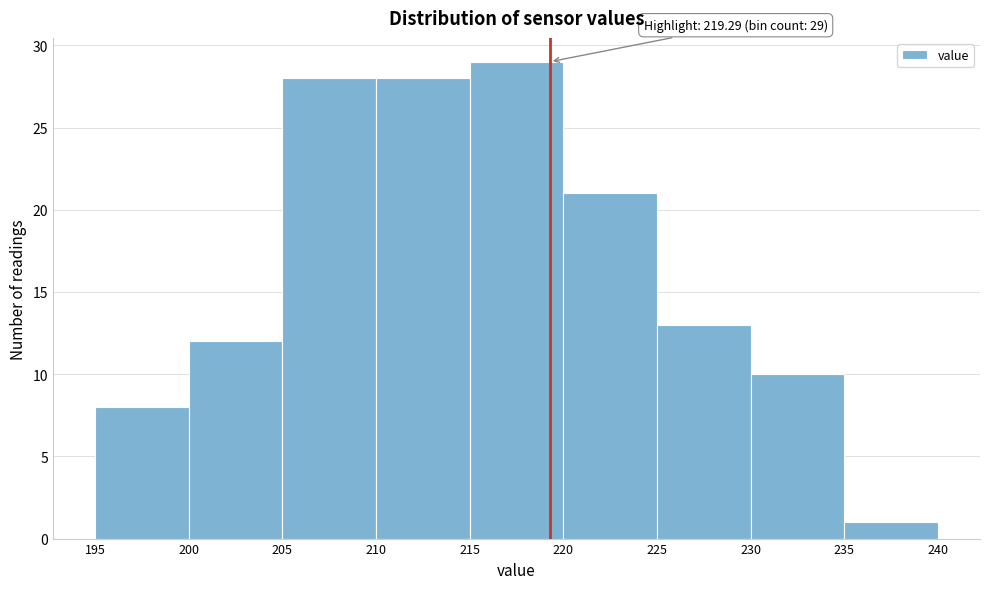

Which range on the x-axis has the tallest bar?

215 to 220